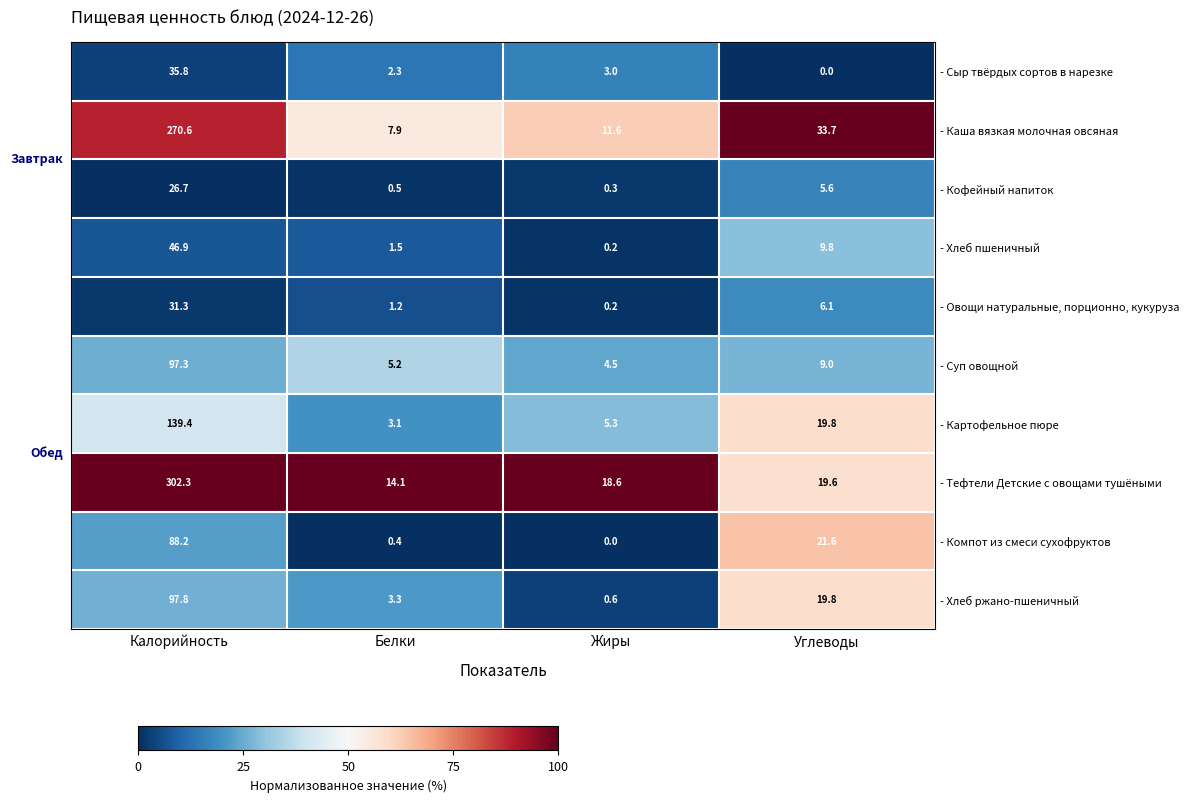

What is the greatest value displayed?

302.3